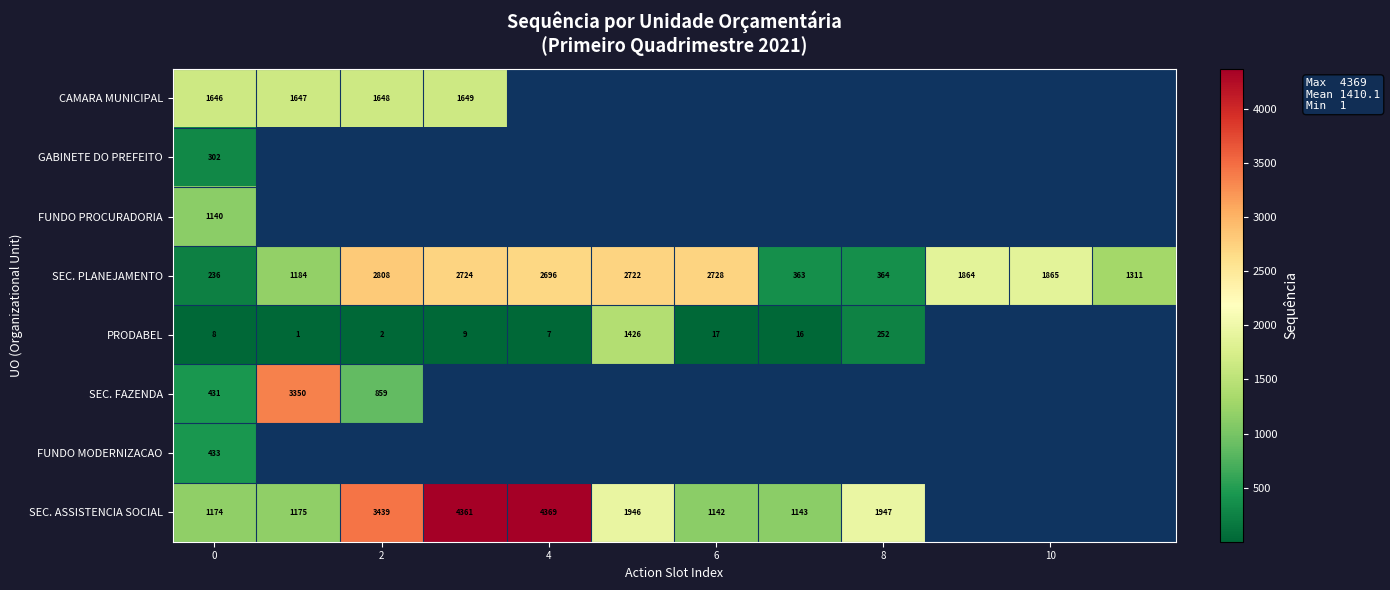

What is the difference between the maximum and second lowest values in the SEC. PLANEJAMENTO series?

2445